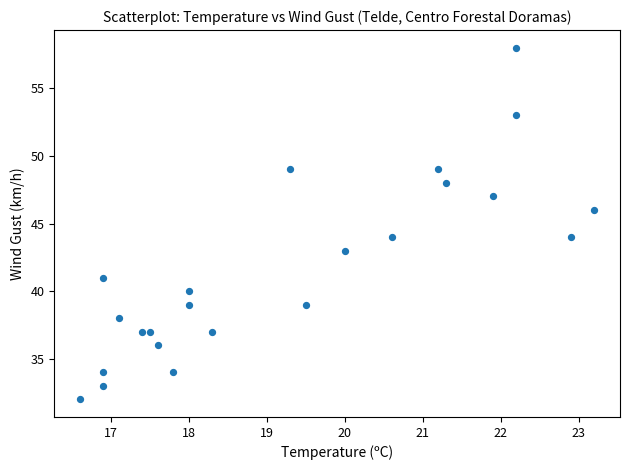

What is the range of Y values (max minus min)?

26